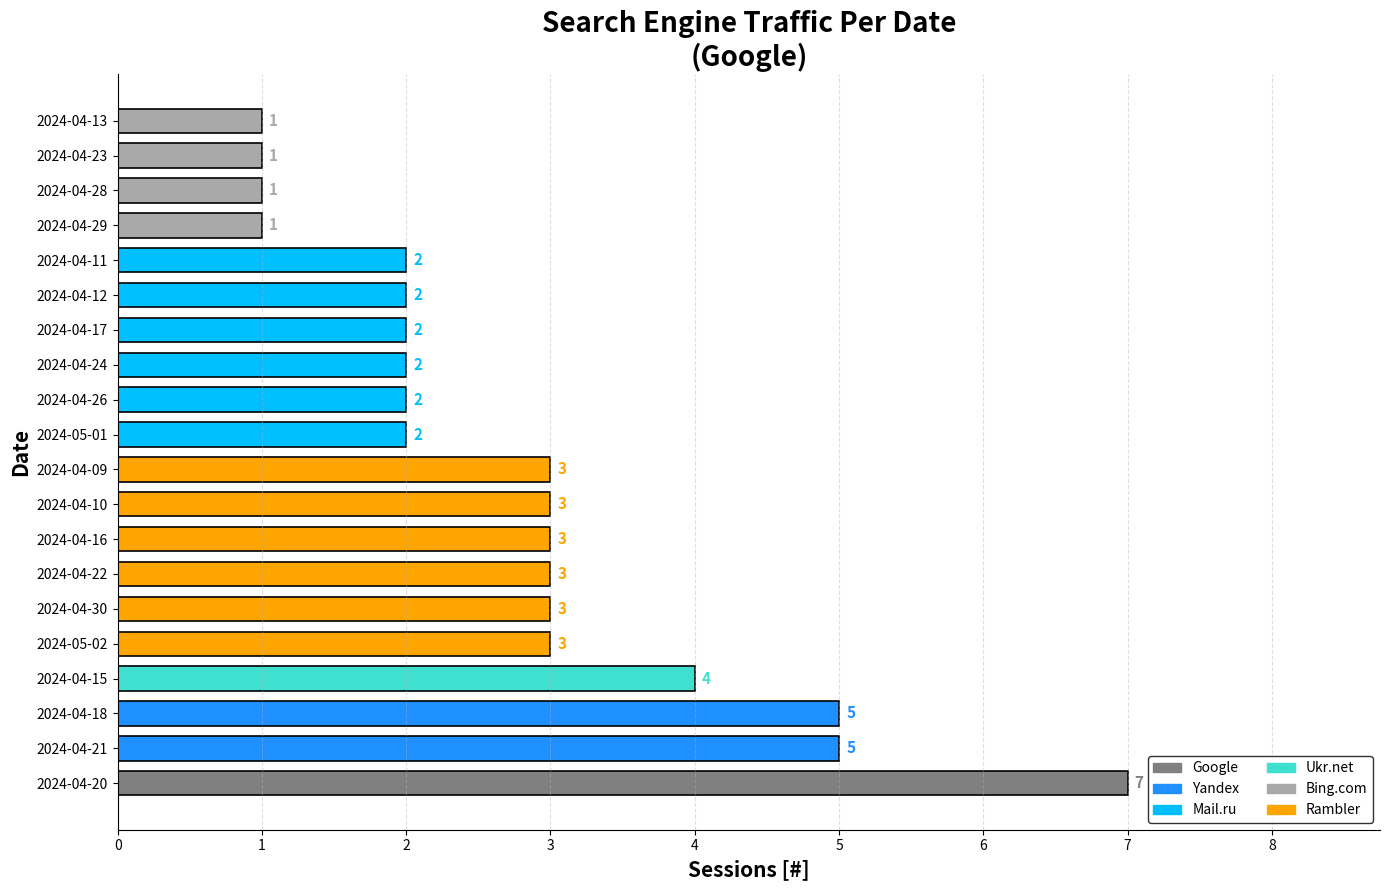

Is it true that the value at 2024-04-15 is 6?

False